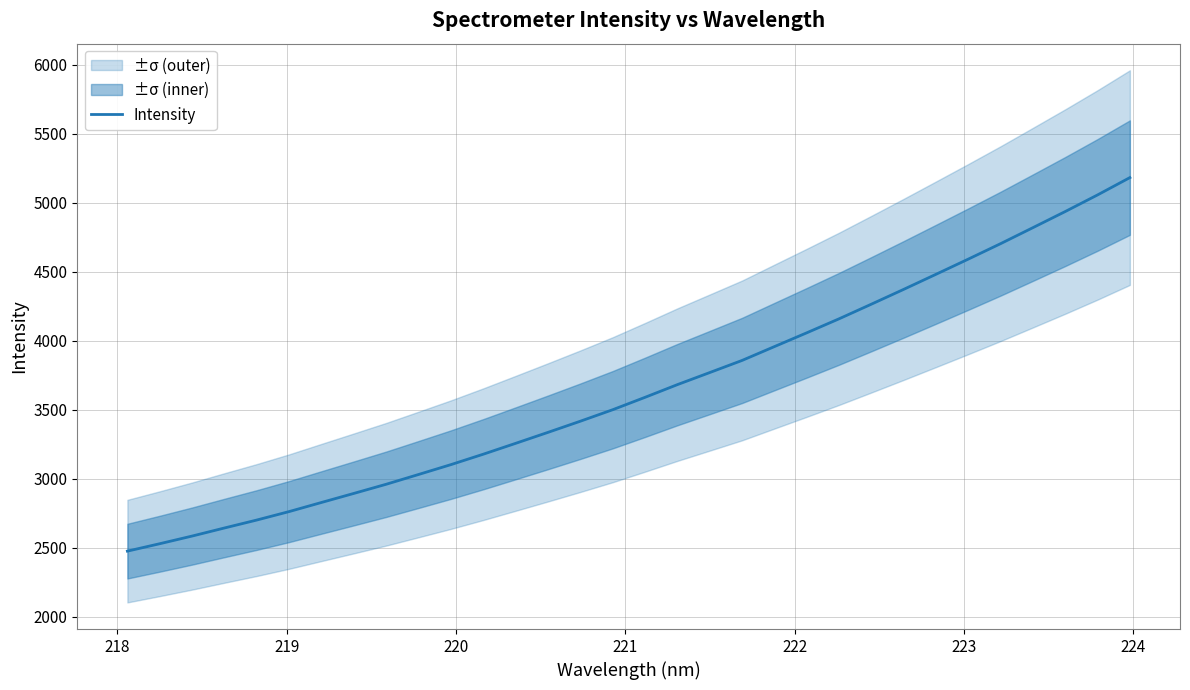

What is the smallest value displayed?

2477.1